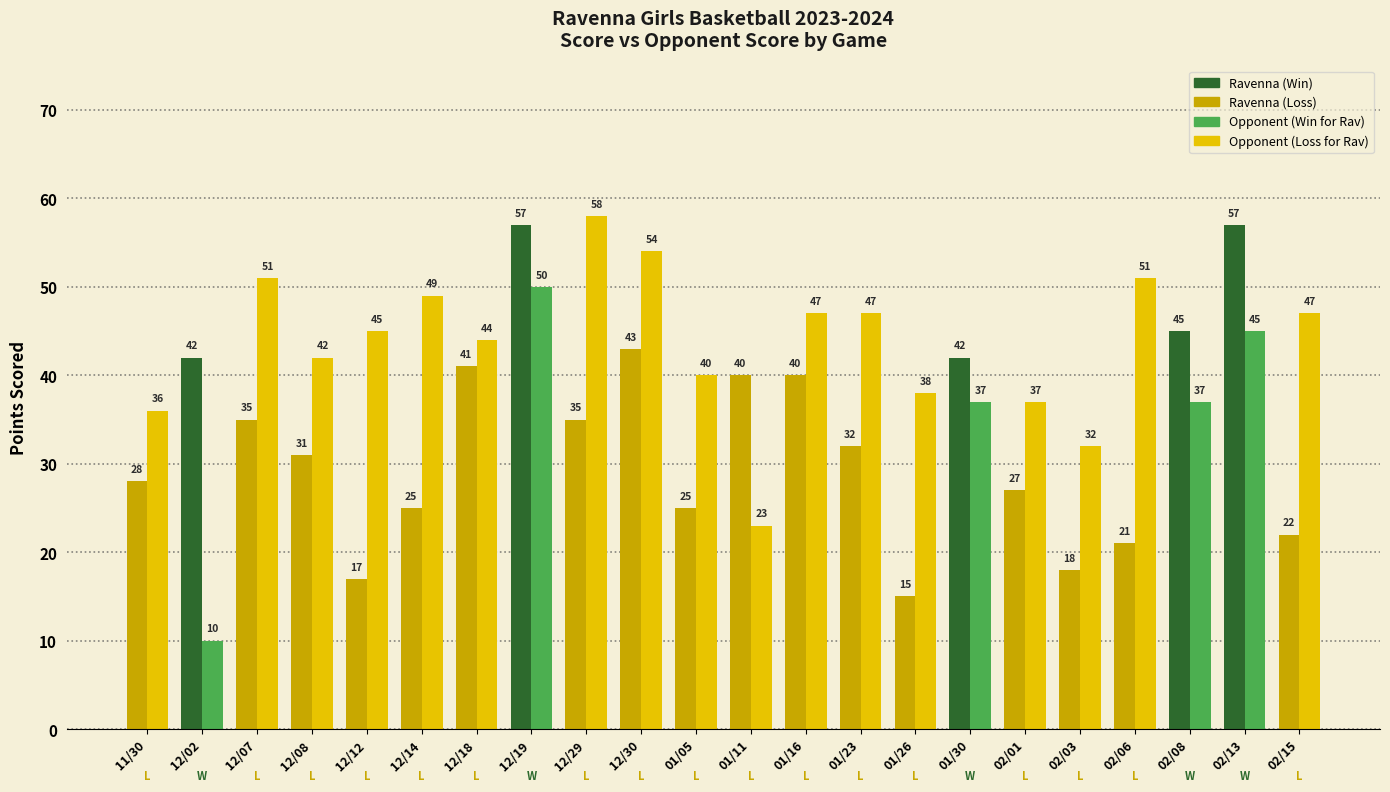

At which label is Opponent Score closest to 34?

11/30